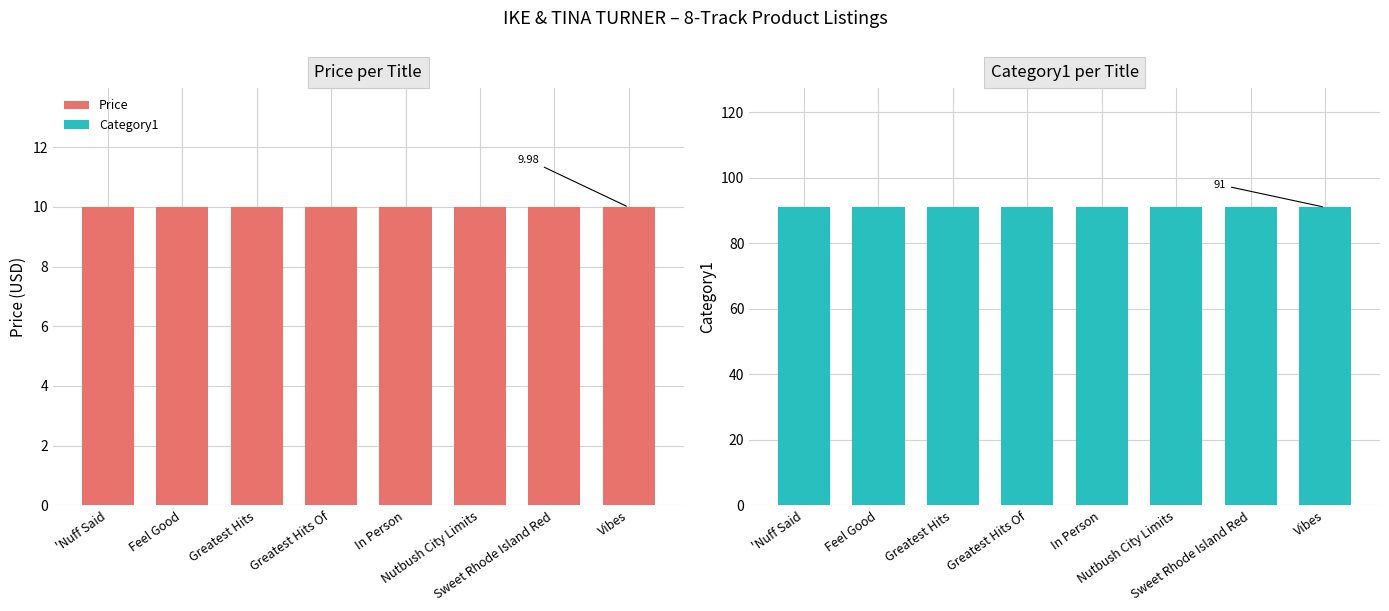

Reading right to left, transcribe all the data shown in this chart.

Price: Vibes=10.0	Sweet Rhode Island Red=10.0	Nutbush City Limits=10.0	In Person=10.0	Greatest Hits Of=10.0	Greatest Hits=10.0	Feel Good=10.0	'Nuff Said=10.0
Category1: Vibes=91.0	Sweet Rhode Island Red=91.0	Nutbush City Limits=91.0	In Person=91.0	Greatest Hits Of=91.0	Greatest Hits=91.0	Feel Good=91.0	'Nuff Said=91.0